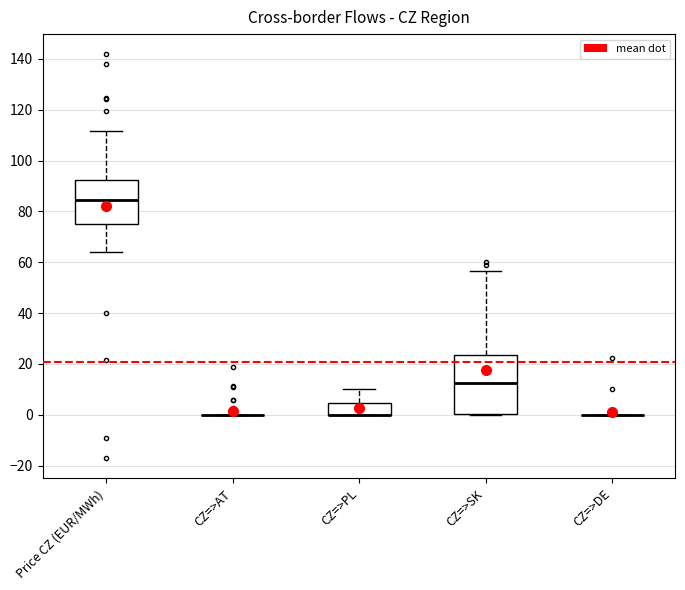

Reading left to right, transcribe this box plot: for each box, give where its median line is, the range the box spans, and where its two whiskers end, as read against the y-axis. The values are not printed on the chart, so give them approximately, as read against the axis.

Price CZ (EUR/MWh): median 84, box 76 to 92, whiskers 64 to 112
CZ=>AT: box collapsed to a line at 0, whiskers 0 to 0
CZ=>PL: median 0 (drawn on the box's lower edge), box 0 to 4, whiskers 0 to 10
CZ=>SK: median 12, box 0 to 24, whiskers 0 to 56
CZ=>DE: box collapsed to a line at 0, whiskers 0 to 0